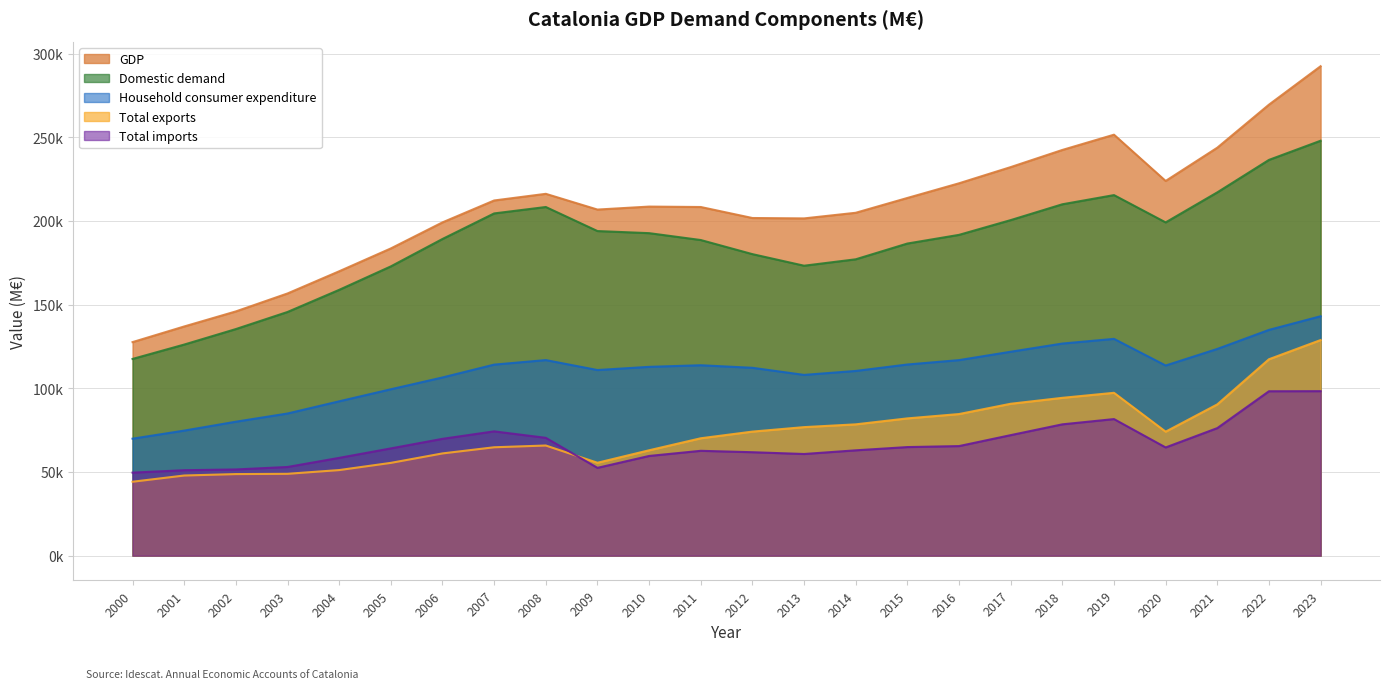

How many data points in Household consumer expenditure are less than 113615?

12